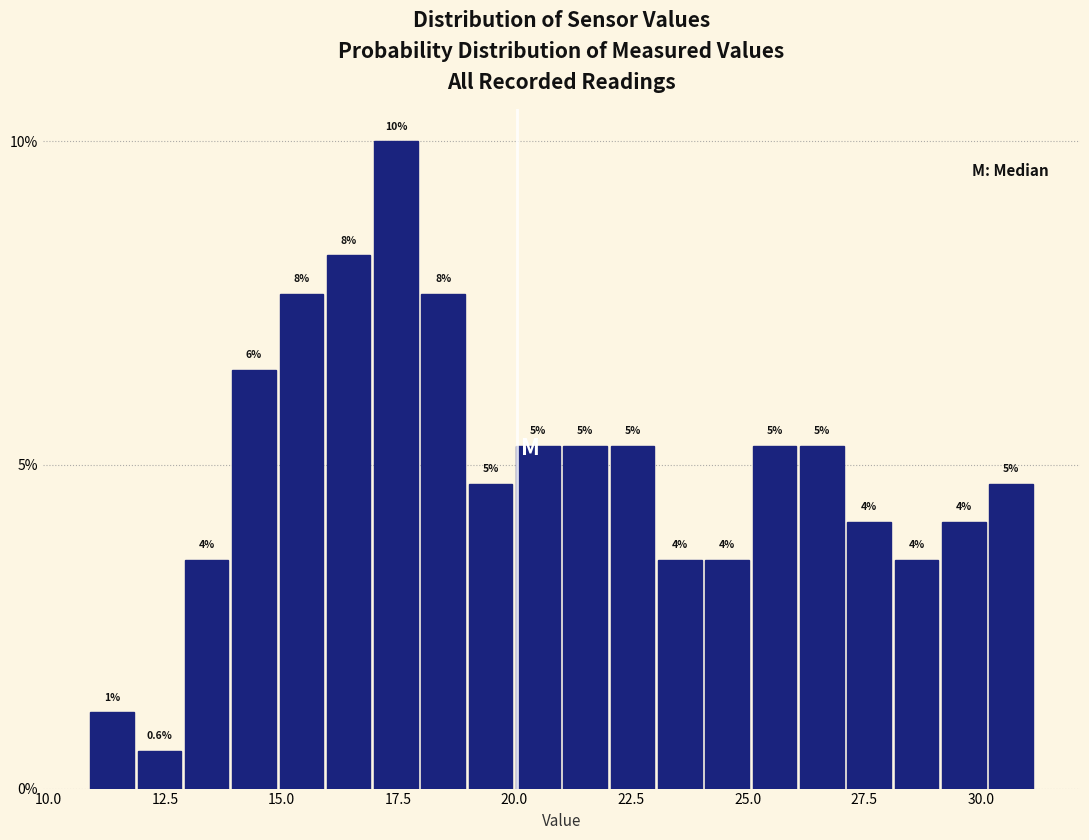

Around what value on the x-axis is the tallest bar? Give the approximate position of its centre, as read against the axis.

17.5